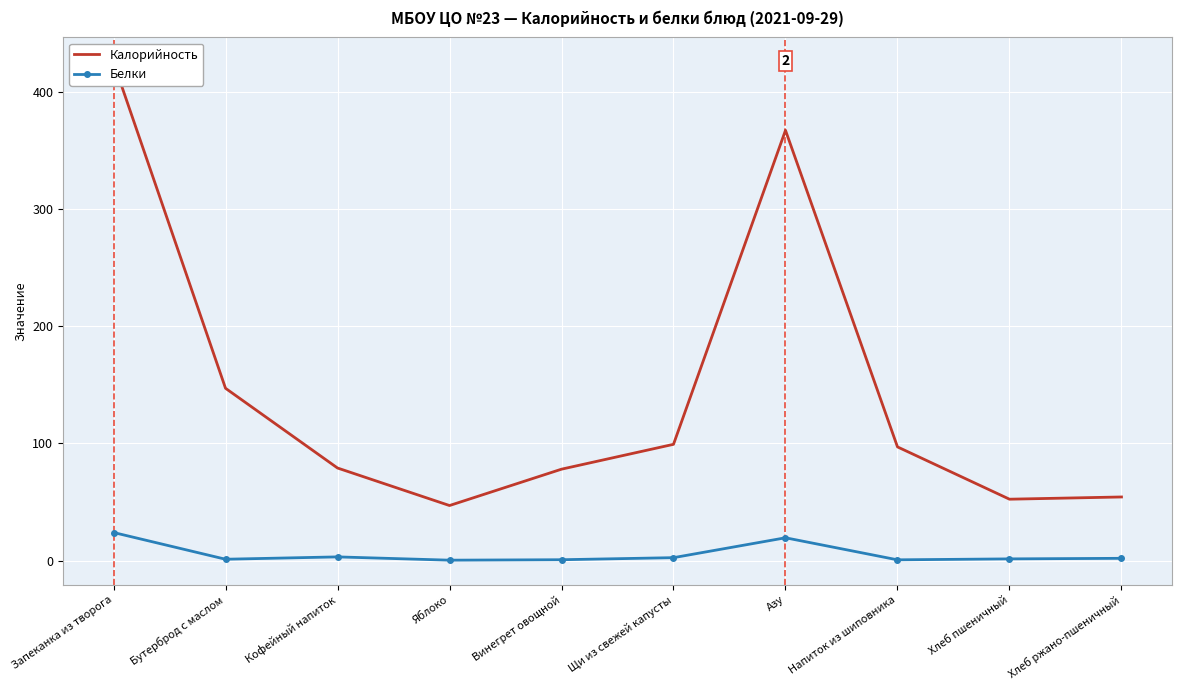

What is the highest value of the Белки series?

24.0